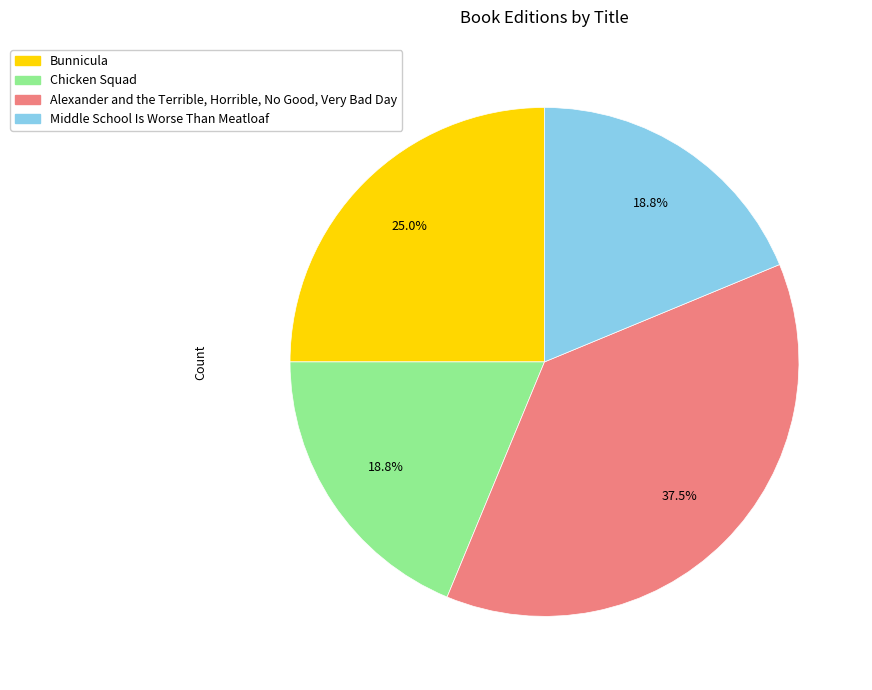

How many segments does this pie chart have?

4